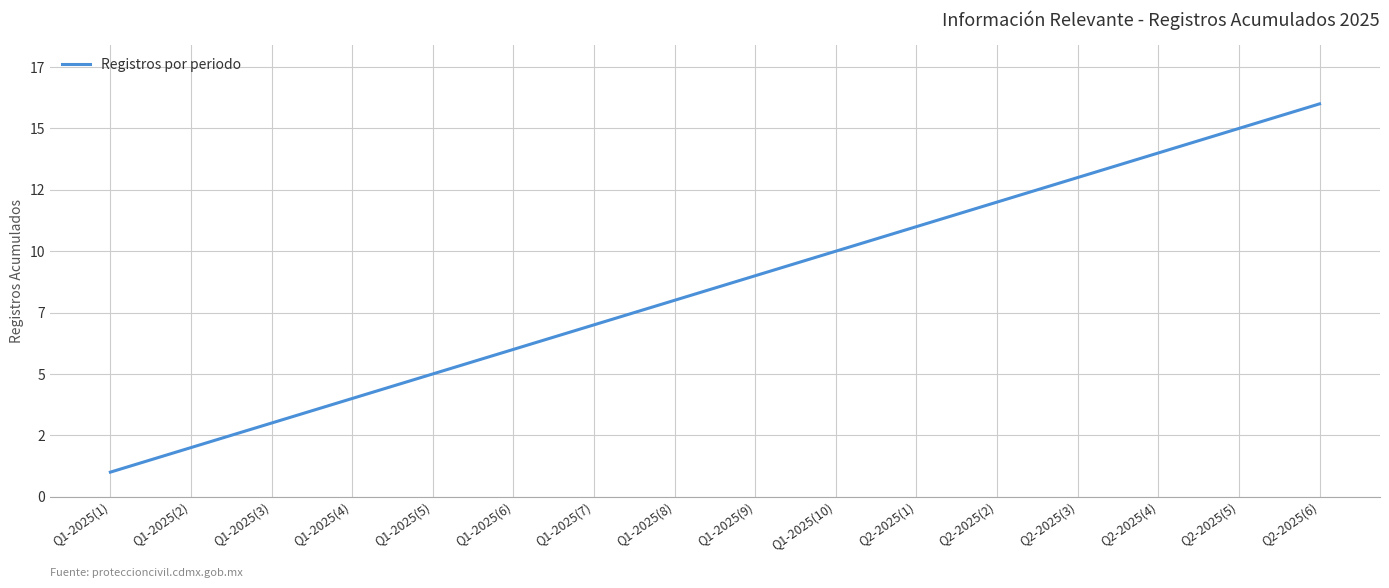

What is the difference between the values at Q2-2025(5) and Q1-2025(9)?

6